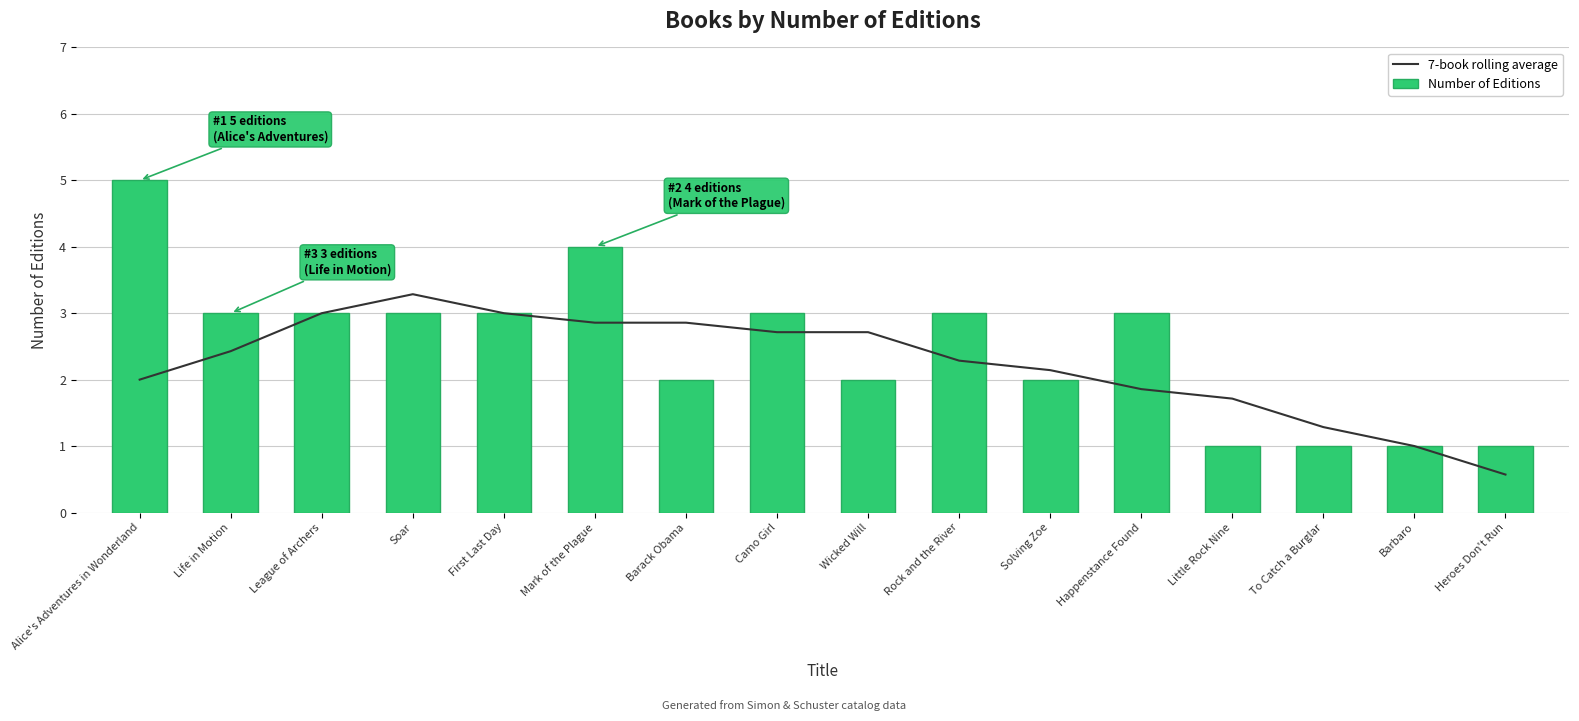

What is the total value across all series at Soar?

6.3